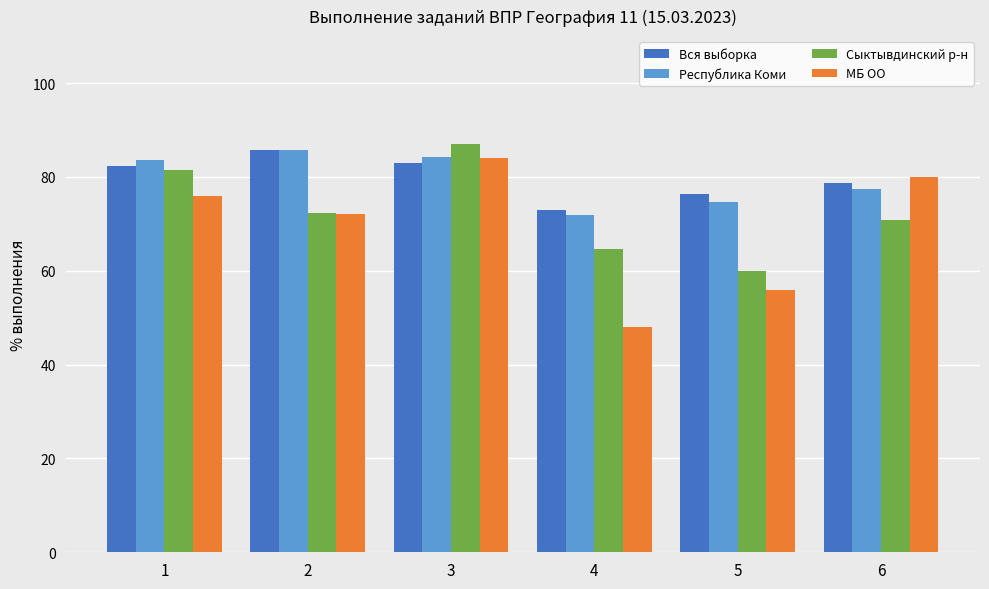

How many distinct data groups are displayed?

4